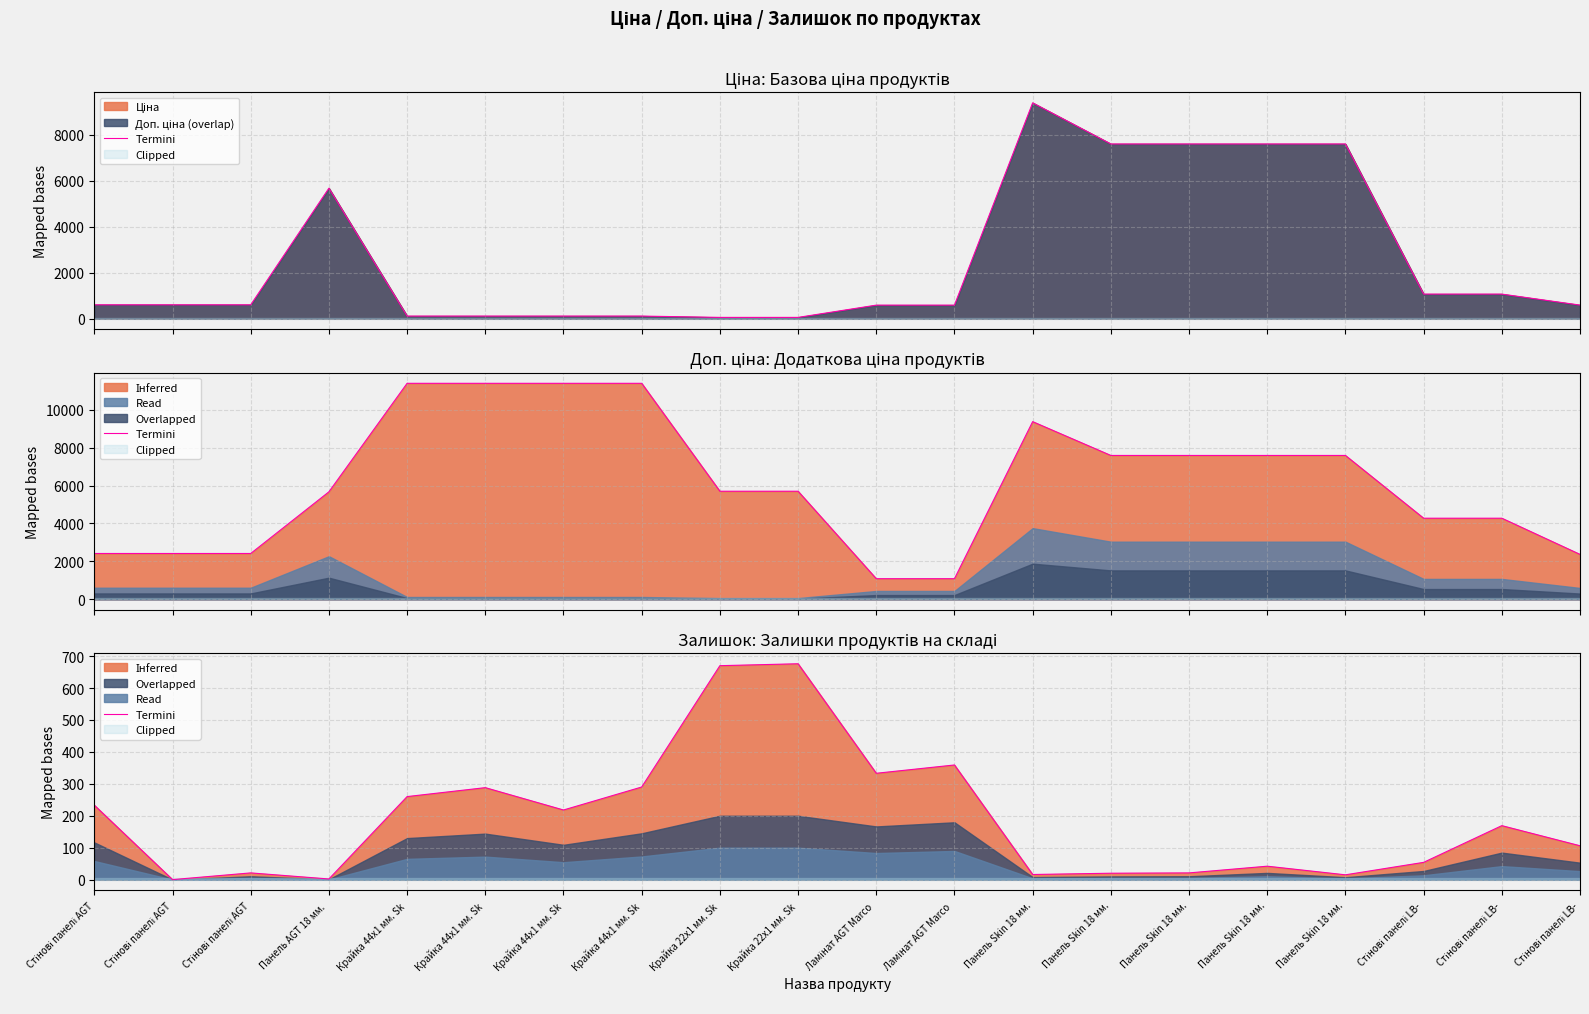

How many values exceed 169?

9